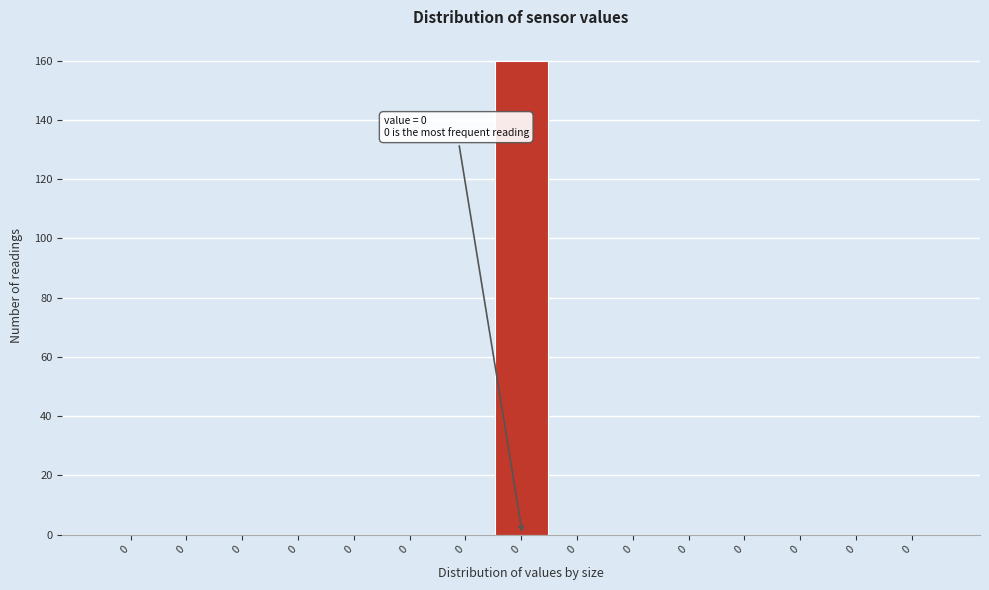

Are the bars horizontal?

No